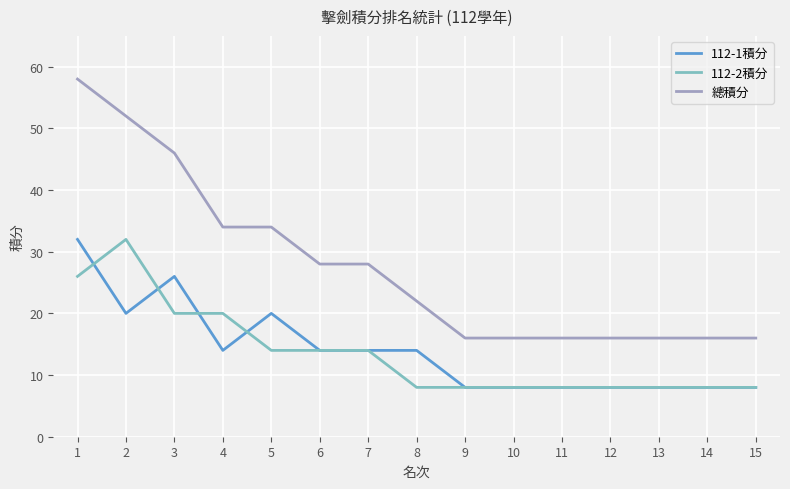

Count the 112-1積分 values in the range 8 to 20.

13